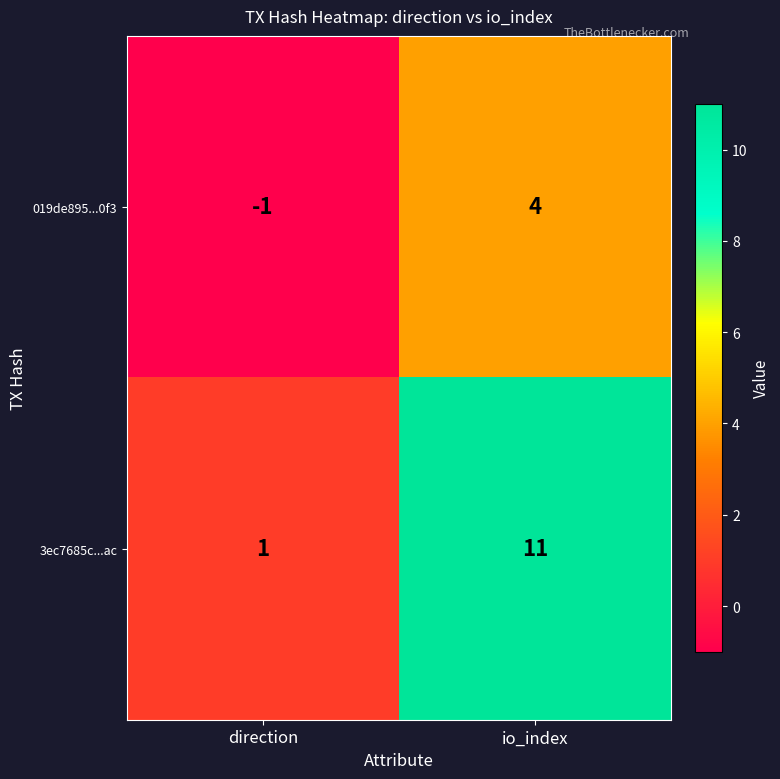

How many distinct data groups are displayed?

2